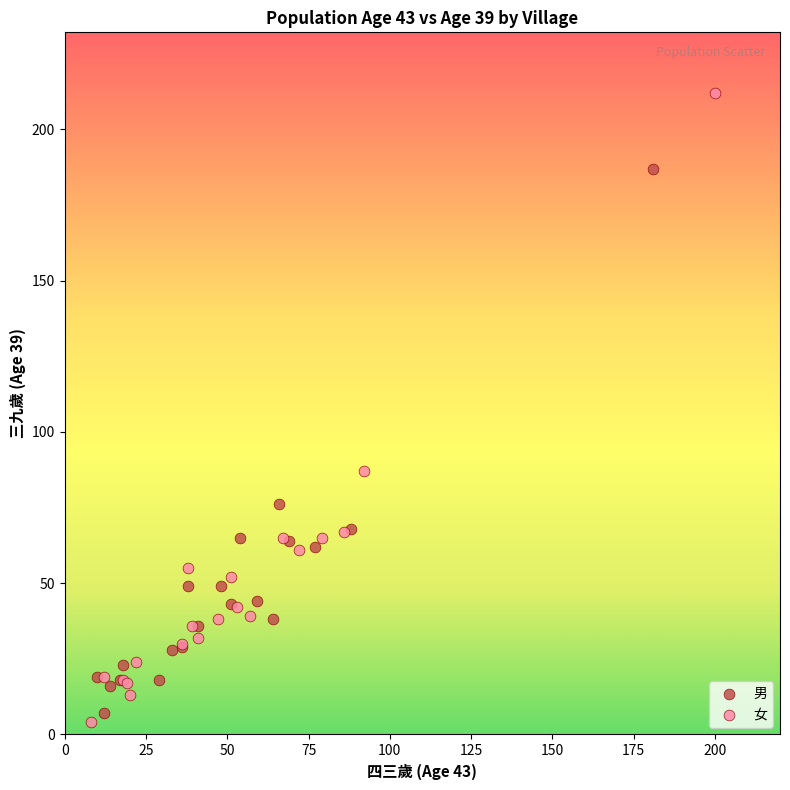

Which series reaches the maximum Y coordinate?

女